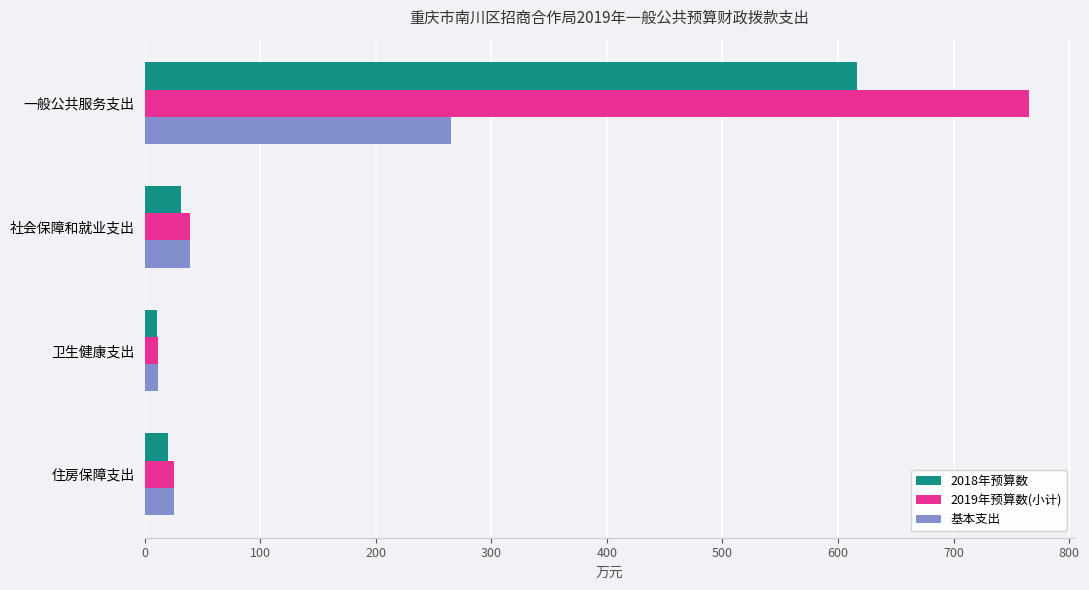

The value of 2018年预算数 at 一般公共服务支出 is 616.4. True or false?

True